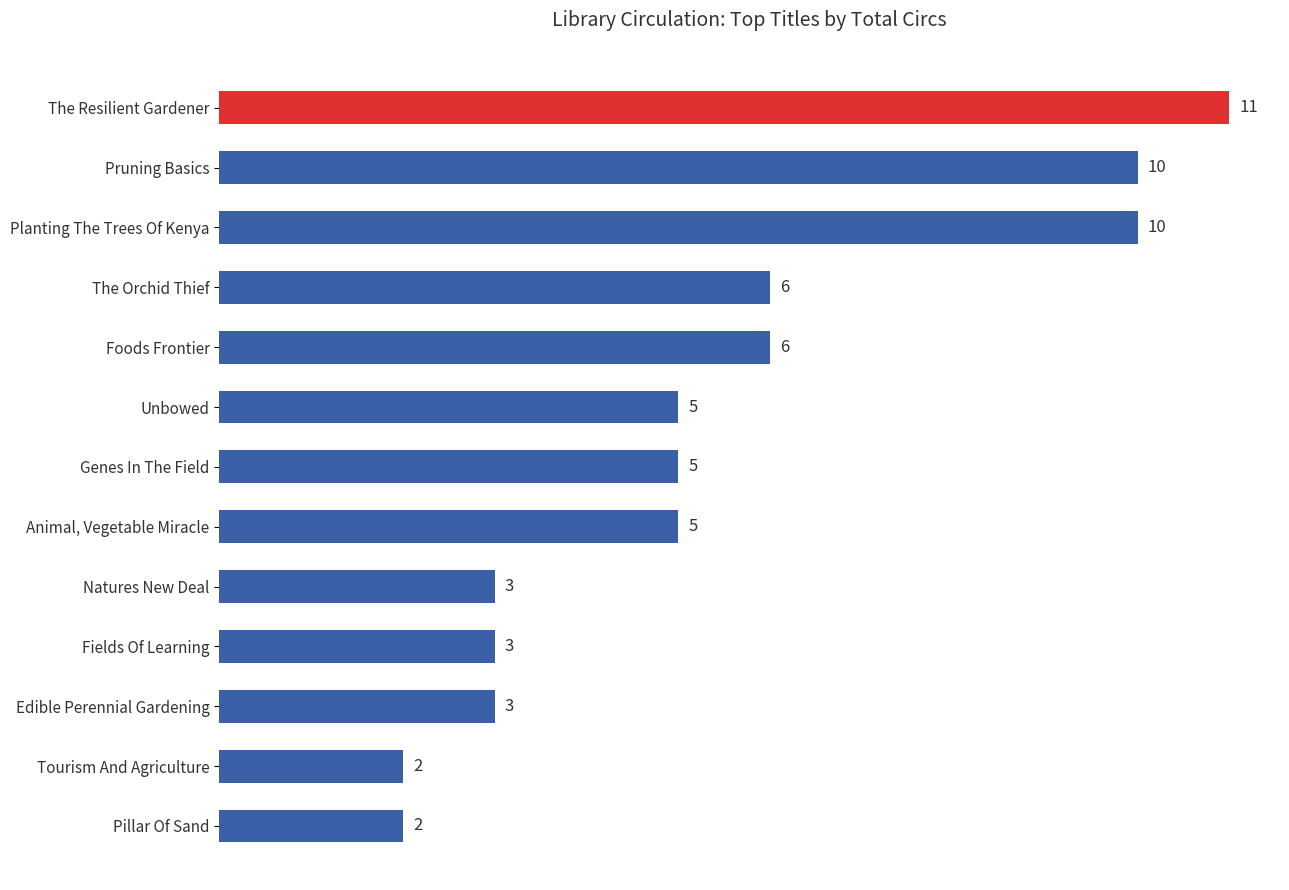

What is the difference between the second highest and minimum values?

8